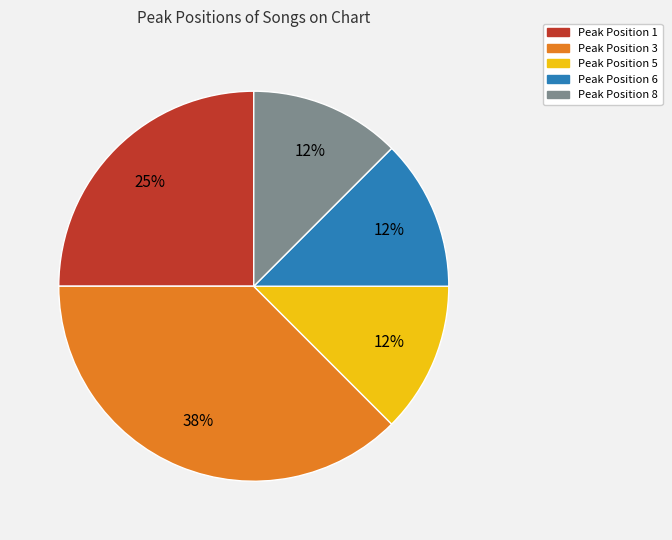

The Peak Position 6 slice represents 5% of the pie. True or false?

False